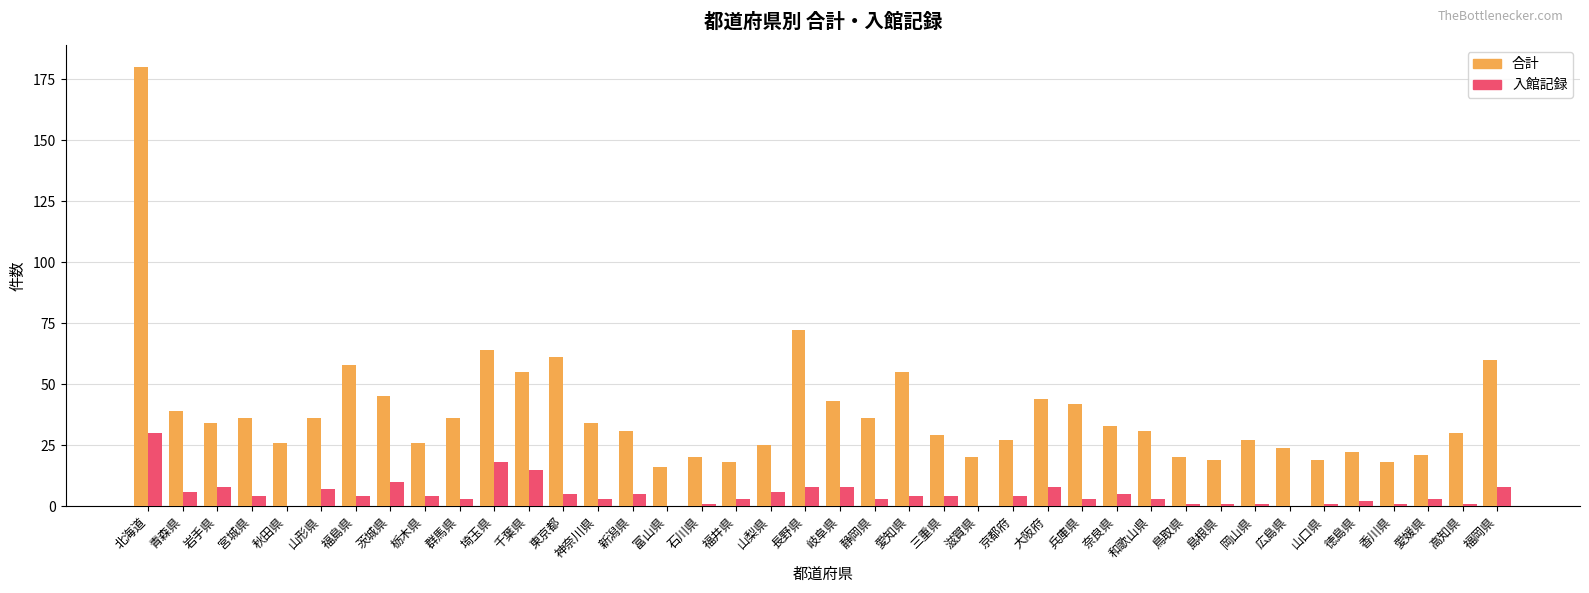

What is the total value across all series at 兵庫県?

45